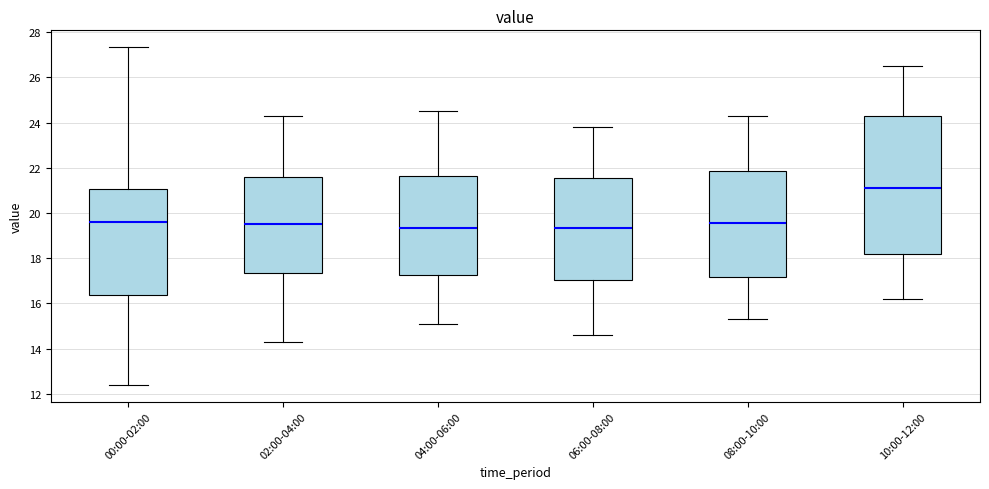

Where does the upper whisker of the box for 06:00-08:00 end on the y-axis? The values are not printed on the chart, so give them approximately, as read against the axis.

23.8